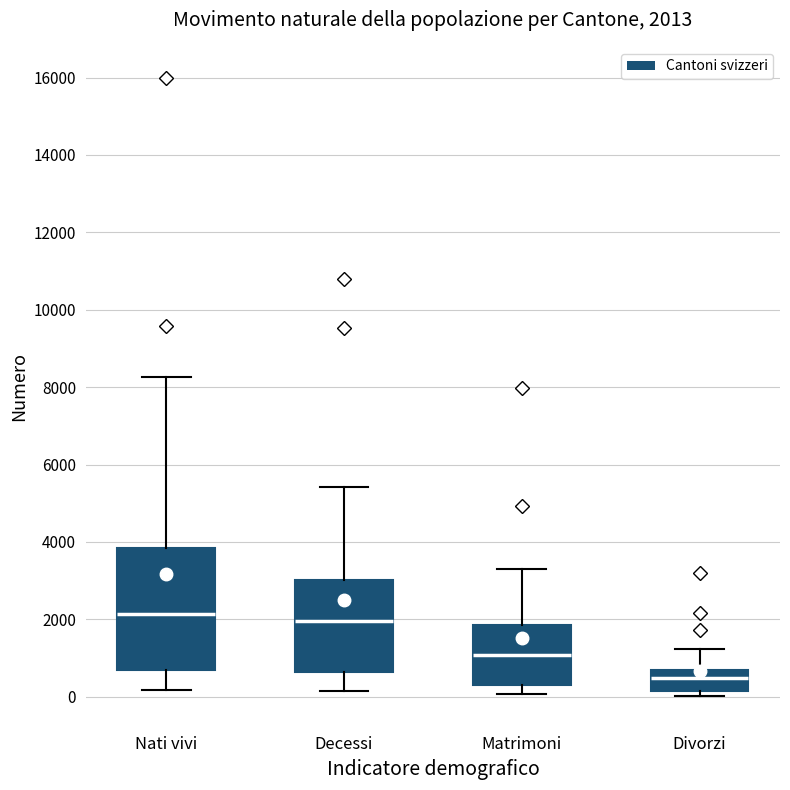

Which box is the tallest, from its lower edge to its upper edge?

Nati vivi